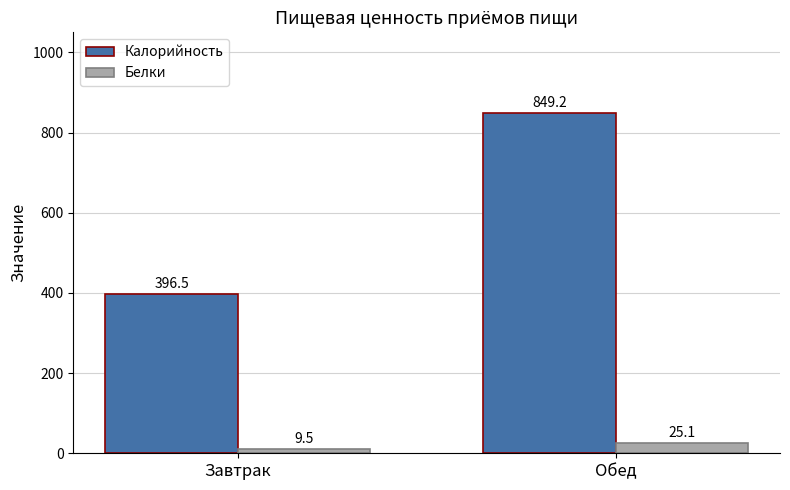

Between Завтрак and Обед, which series saw the biggest shift?

Калорийность